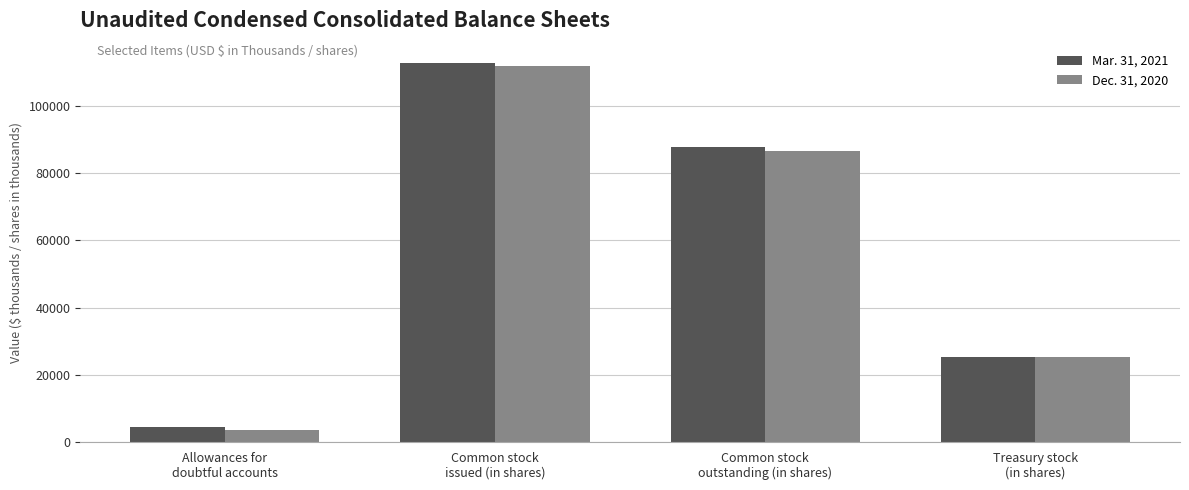

Reading left to right, extract all data points from this chart.

Mar. 31, 2021: Allowances for
doubtful accounts=4449	Common stock
issued (in shares)=112852	Common stock
outstanding (in shares)=87651	Treasury stock
(in shares)=25202
Dec. 31, 2020: Allowances for
doubtful accounts=3689	Common stock
issued (in shares)=111872	Common stock
outstanding (in shares)=86683	Treasury stock
(in shares)=25190